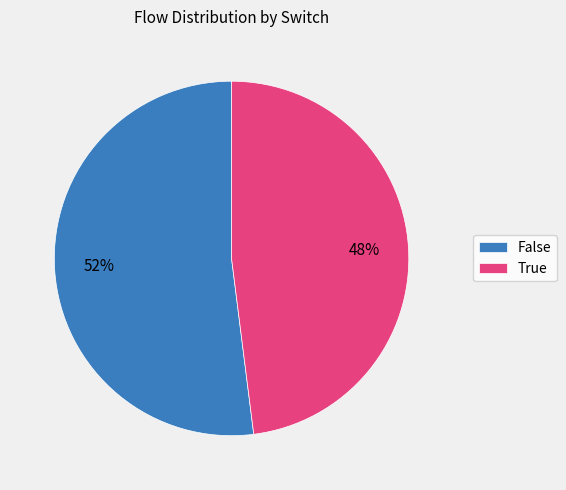

What percentage is the True slice, to the nearest percent?

48%